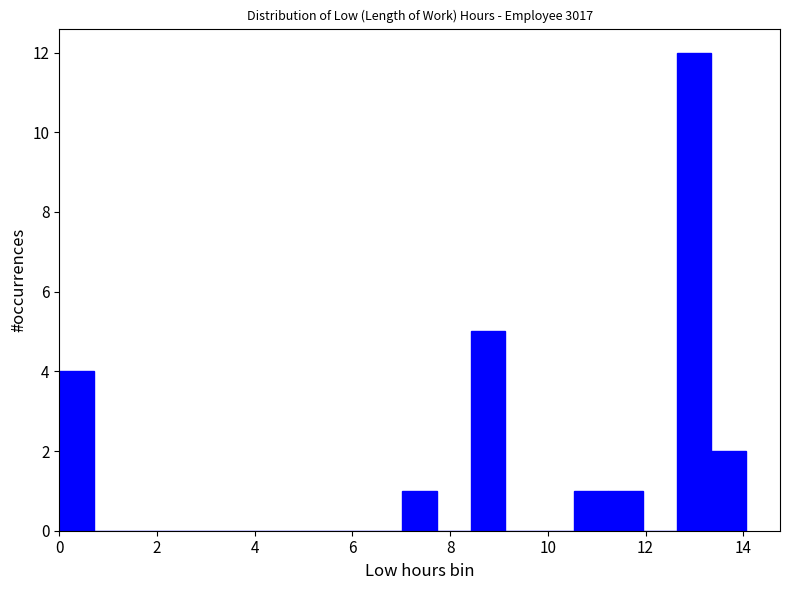

Read against the x-axis, roughly where is the centre of the tallest bar?

13.0